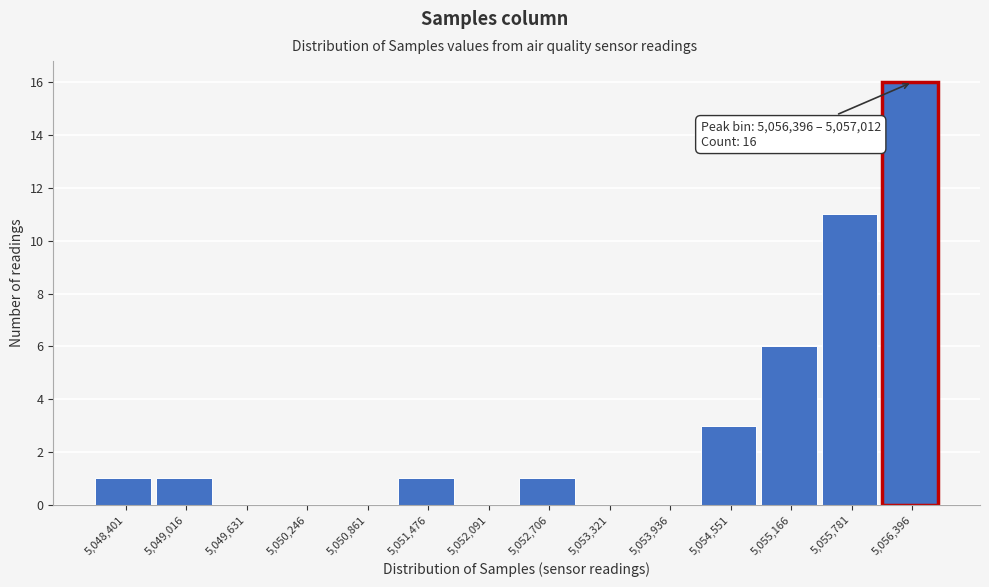

Reading left to right, transcribe all the data shown in this chart.

5,048,401=1	5,049,016=1	5,049,631=0	5,050,246=0	5,050,861=0	5,051,476=1	5,052,091=0	5,052,706=1	5,053,321=0	5,053,936=0	5,054,551=3	5,055,166=6	5,055,781=11	5,056,396=16